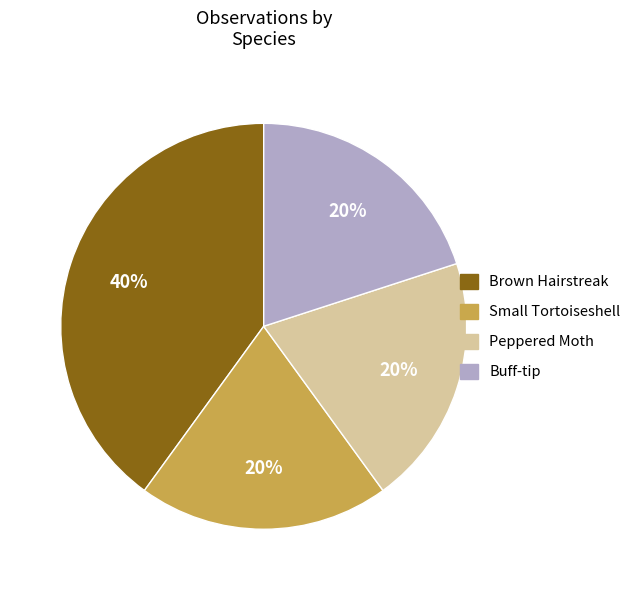

What is the ratio of the value at Small Tortoiseshell to the value at Buff-tip?

1.0